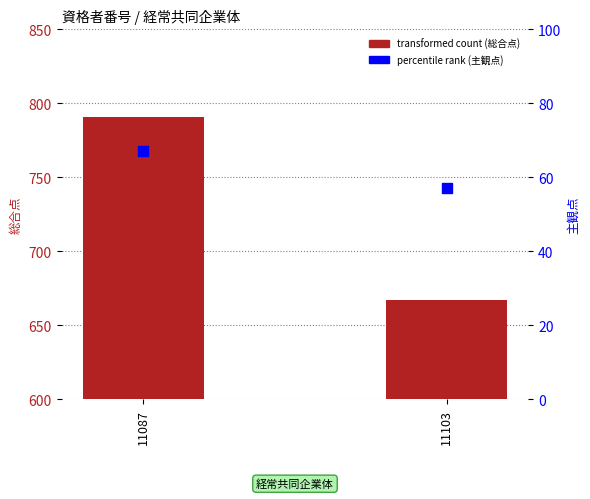

Is the value of percentile rank (主観点) at 11103 greater than the value of transformed count (総合点) at 11087?

No